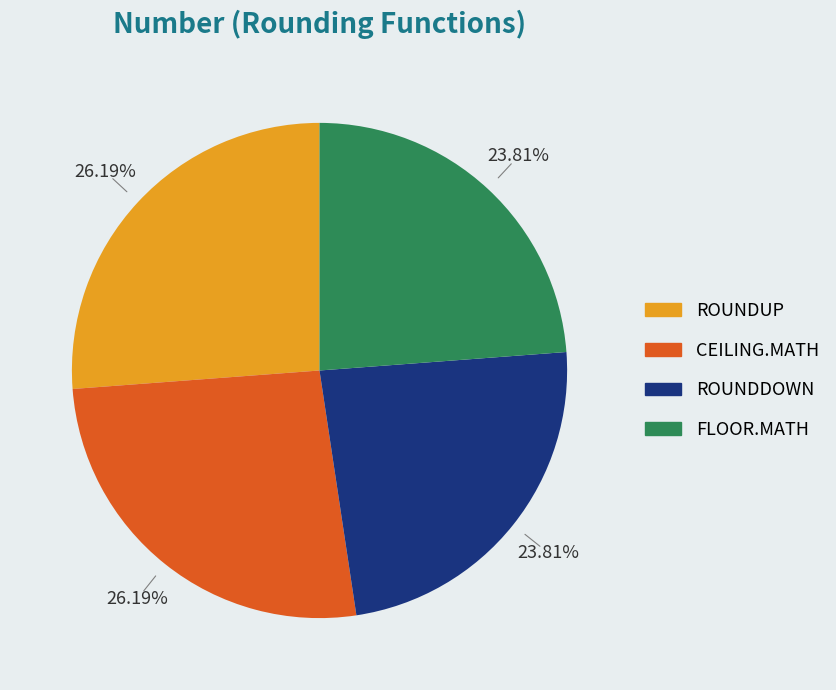

What is the total percentage of ROUNDDOWN and FLOOR.MATH?

47.6%